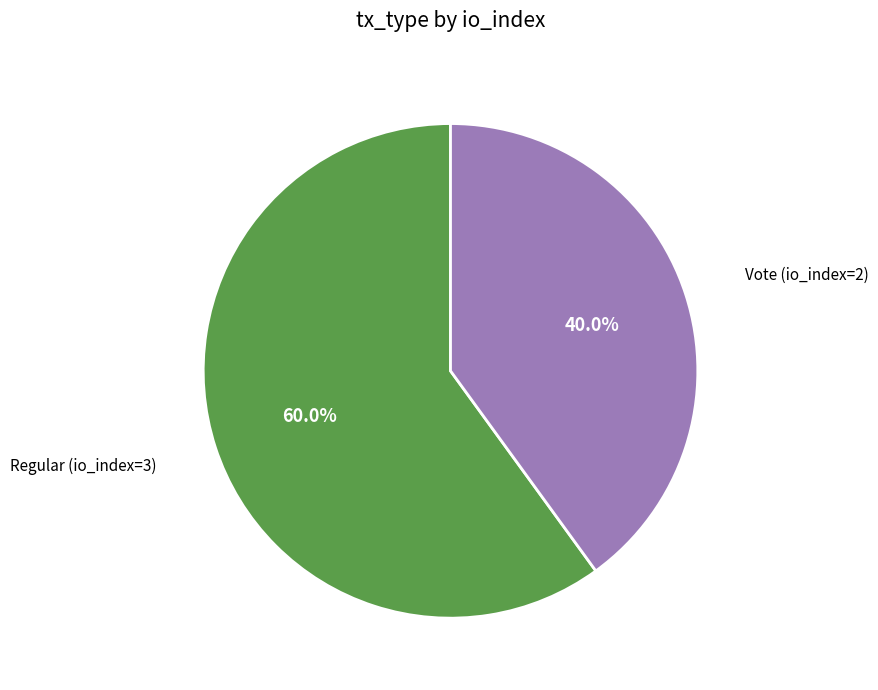

To the nearest percent, what is the difference between the Regular and Vote slice percentages?

20%